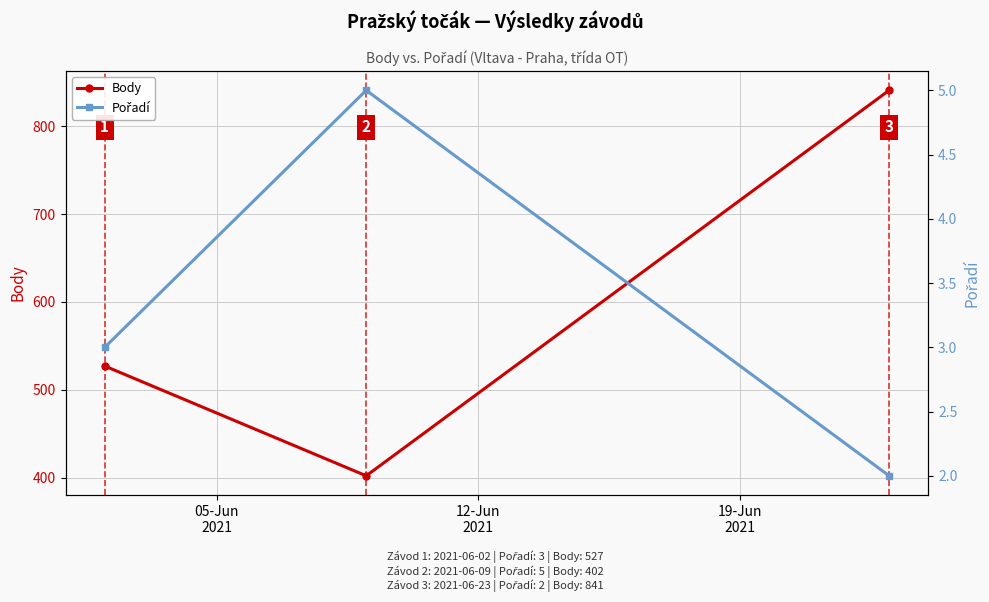

What is the value of the Body point at the 3rd from the left?

841